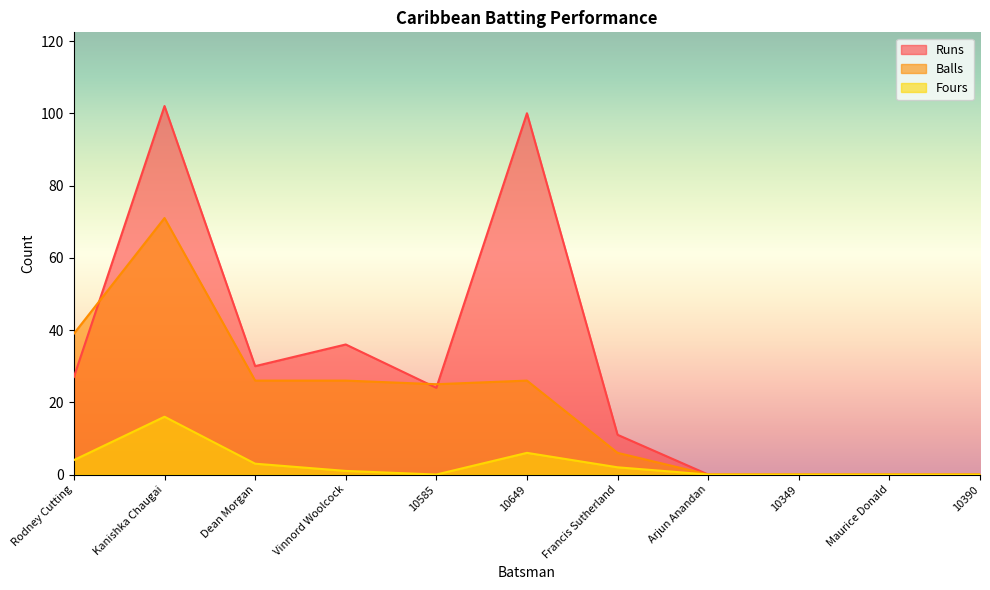

Which series has the largest range (max minus min)?

Runs